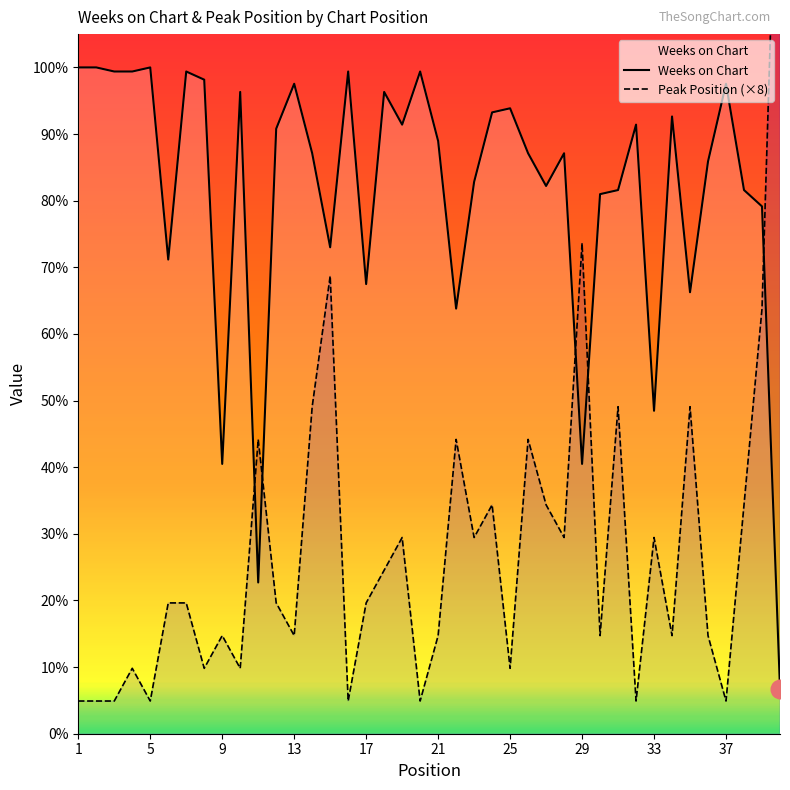

Is the value of Weeks on Chart at 8 greater than the value of Peak Position at 23?

Yes